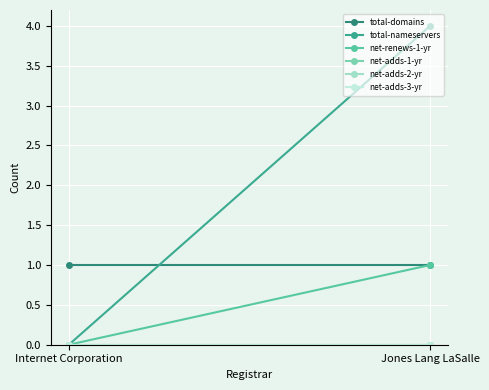

The net-adds-2-yr series shows 0 at Jones Lang LaSalle. True or false?

True